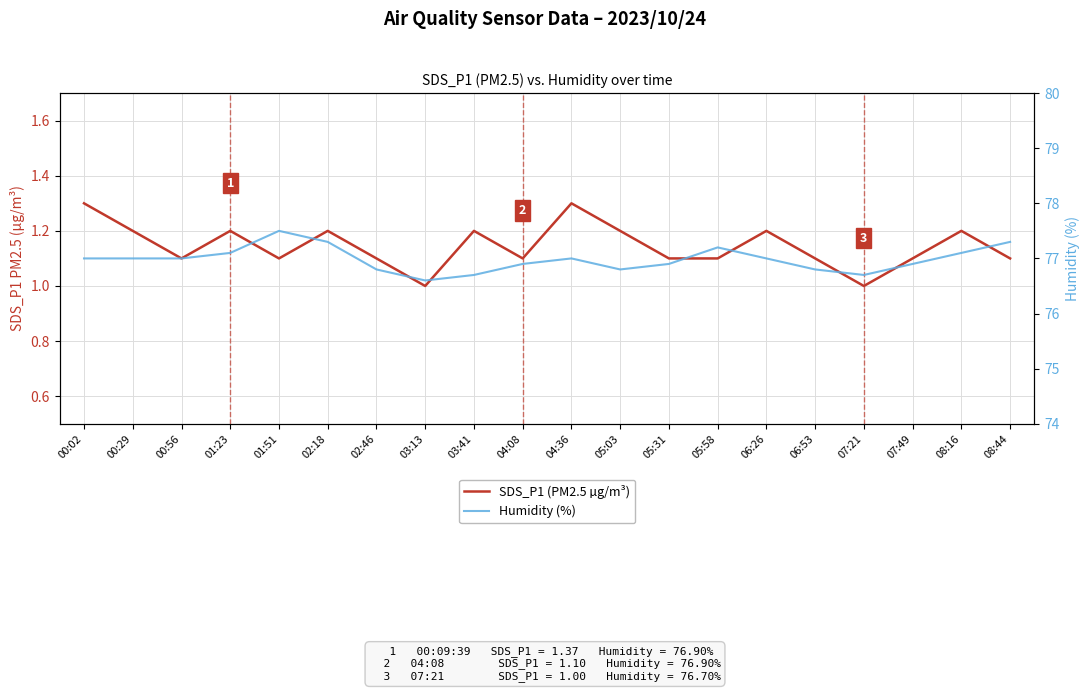

What position from the right is 00:02?

20